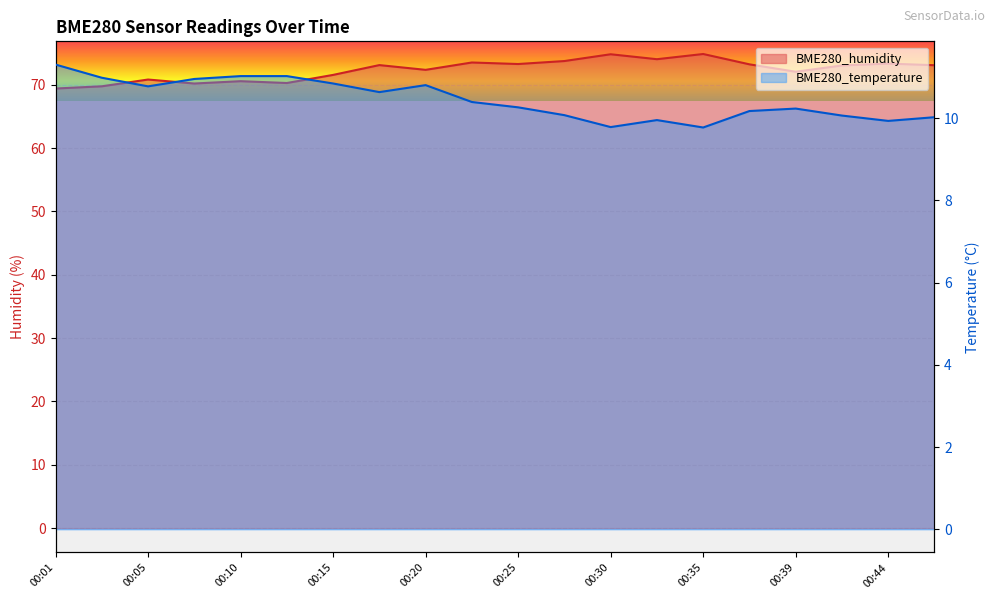

True or false: BME280_temperature and BME280_humidity intersect in this chart.

False